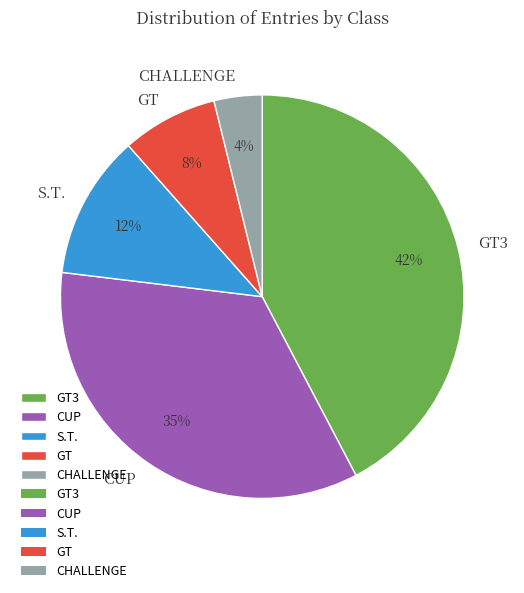

Which category has the biggest portion of the pie?

GT3